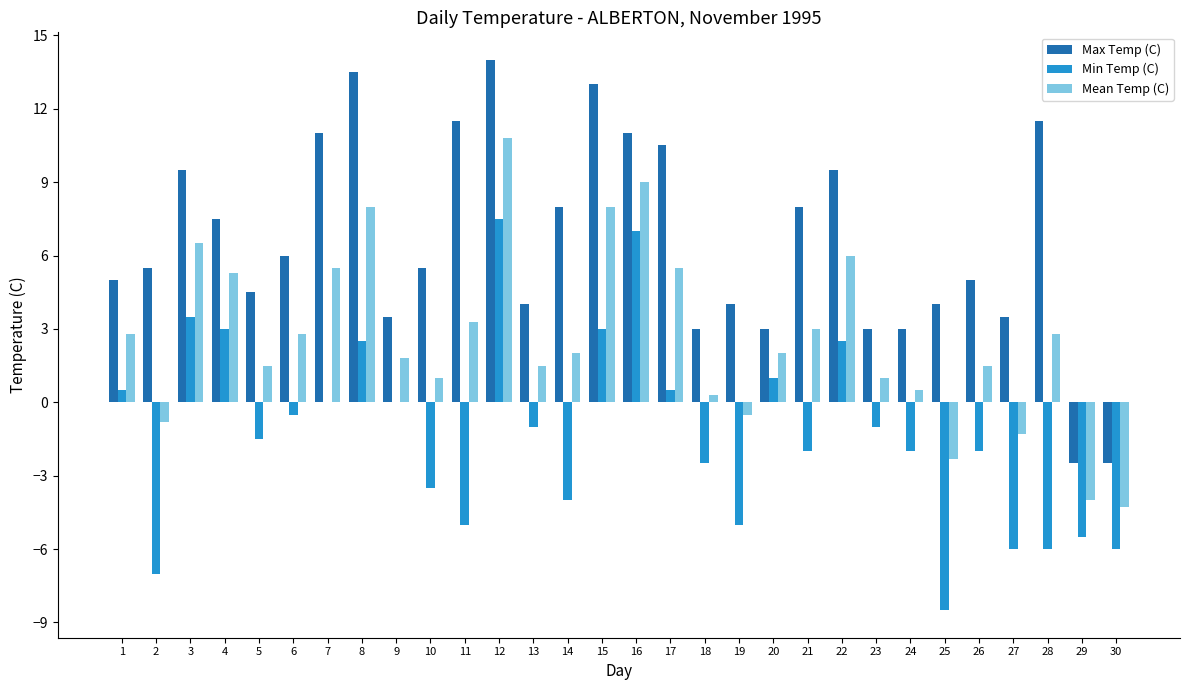

Reading left to right, extract all data points from this chart.

Max Temp (C): 5.0	5.5	9.5	7.5	4.5	6.0	11.0	13.5	3.5	5.5	11.5	14.0	4.0	8.0	13.0	11.0	10.5	3.0	4.0	3.0	8.0	9.5	3.0	3.0	4.0	5.0	3.5	11.5	-2.5	-2.5
Min Temp (C): 0.5	-7.0	3.5	3.0	-1.5	-0.5	0.0	2.5	0.0	-3.5	-5.0	7.5	-1.0	-4.0	3.0	7.0	0.5	-2.5	-5.0	1.0	-2.0	2.5	-1.0	-2.0	-8.5	-2.0	-6.0	-6.0	-5.5	-6.0
Mean Temp (C): 2.8	-0.8	6.5	5.3	1.5	2.8	5.5	8.0	1.8	1.0	3.3	10.8	1.5	2.0	8.0	9.0	5.5	0.3	-0.5	2.0	3.0	6.0	1.0	0.5	-2.3	1.5	-1.3	2.8	-4.0	-4.3